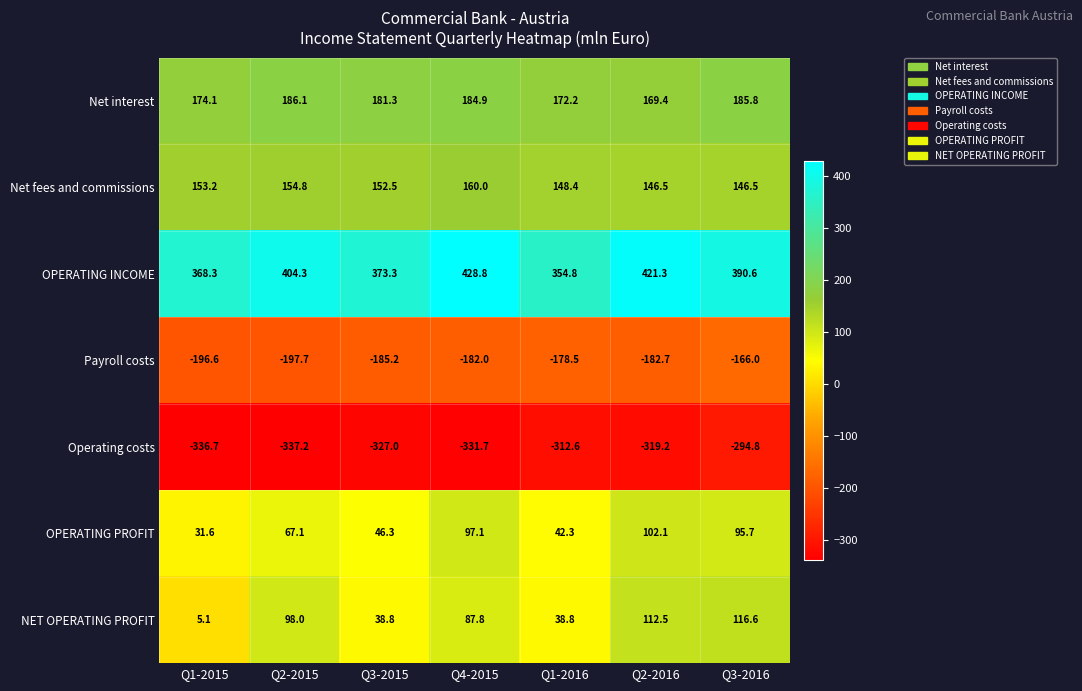

What is the approximate value of Net fees and commissions at Q2-2015?

154.8